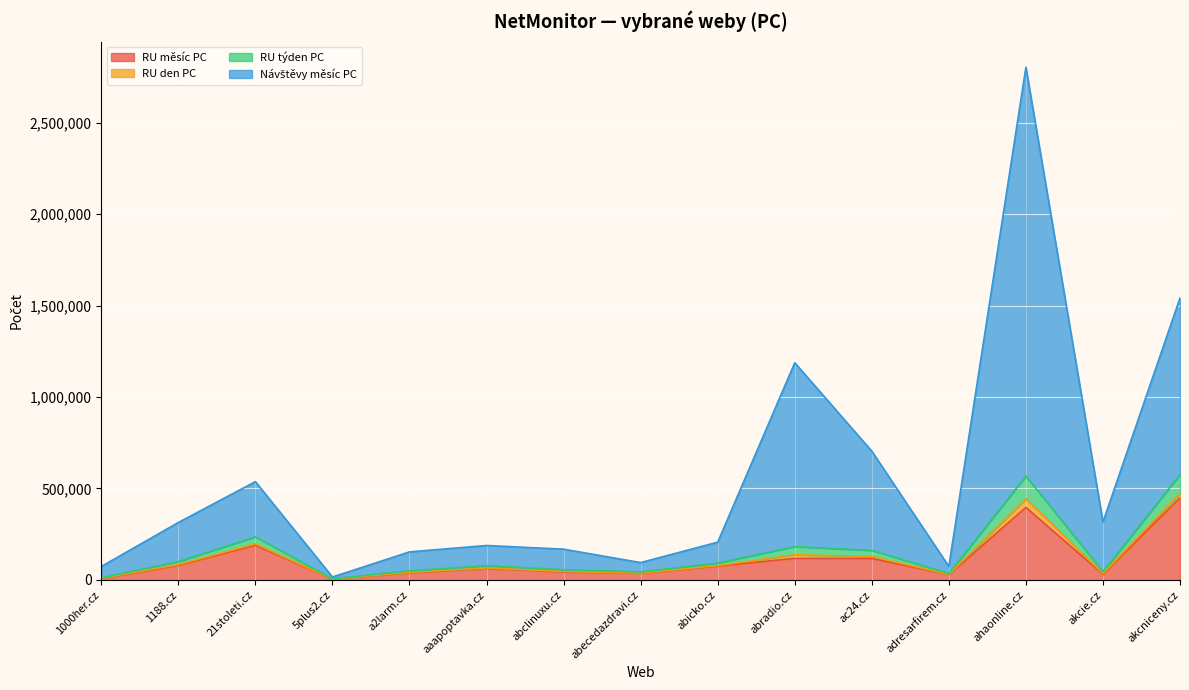

The RU měsíc PC series shows 117762 at abradio.cz. True or false?

True